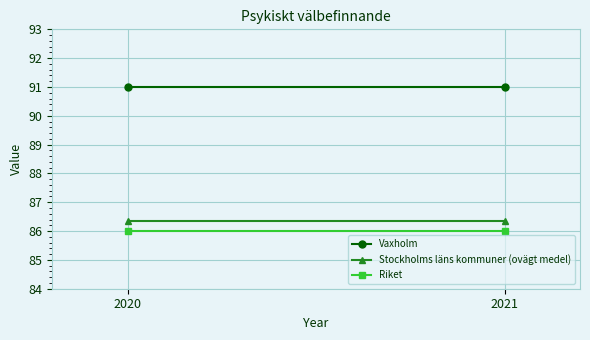

What are all the series names shown in the legend?

Vaxholm, Stockholms läns kommuner (ovägt medel), Riket